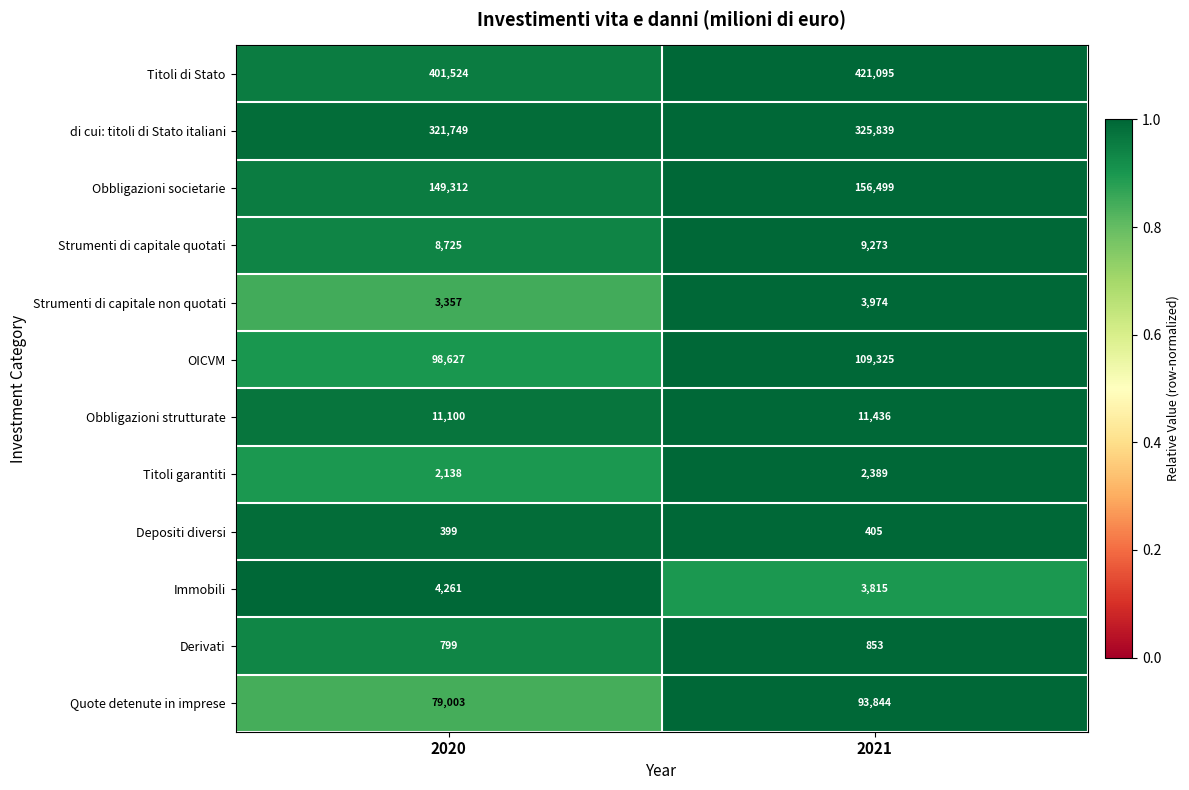

Reading left to right, transcribe all the data shown in this chart.

Titoli di Stato: 2020=401524	2021=421095
di cui: titoli di Stato italiani: 2020=321749	2021=325839
Obbligazioni societarie: 2020=149312	2021=156499
Strumenti di capitale quotati: 2020=8725	2021=9273
Strumenti di capitale non quotati: 2020=3357	2021=3974
OICVM: 2020=98627	2021=109325
Obbligazioni strutturate: 2020=11100	2021=11436
Titoli garantiti: 2020=2138	2021=2389
Depositi diversi: 2020=399	2021=405
Immobili: 2020=4261	2021=3815
Derivati: 2020=799	2021=853
Quote detenute in imprese: 2020=79003	2021=93844